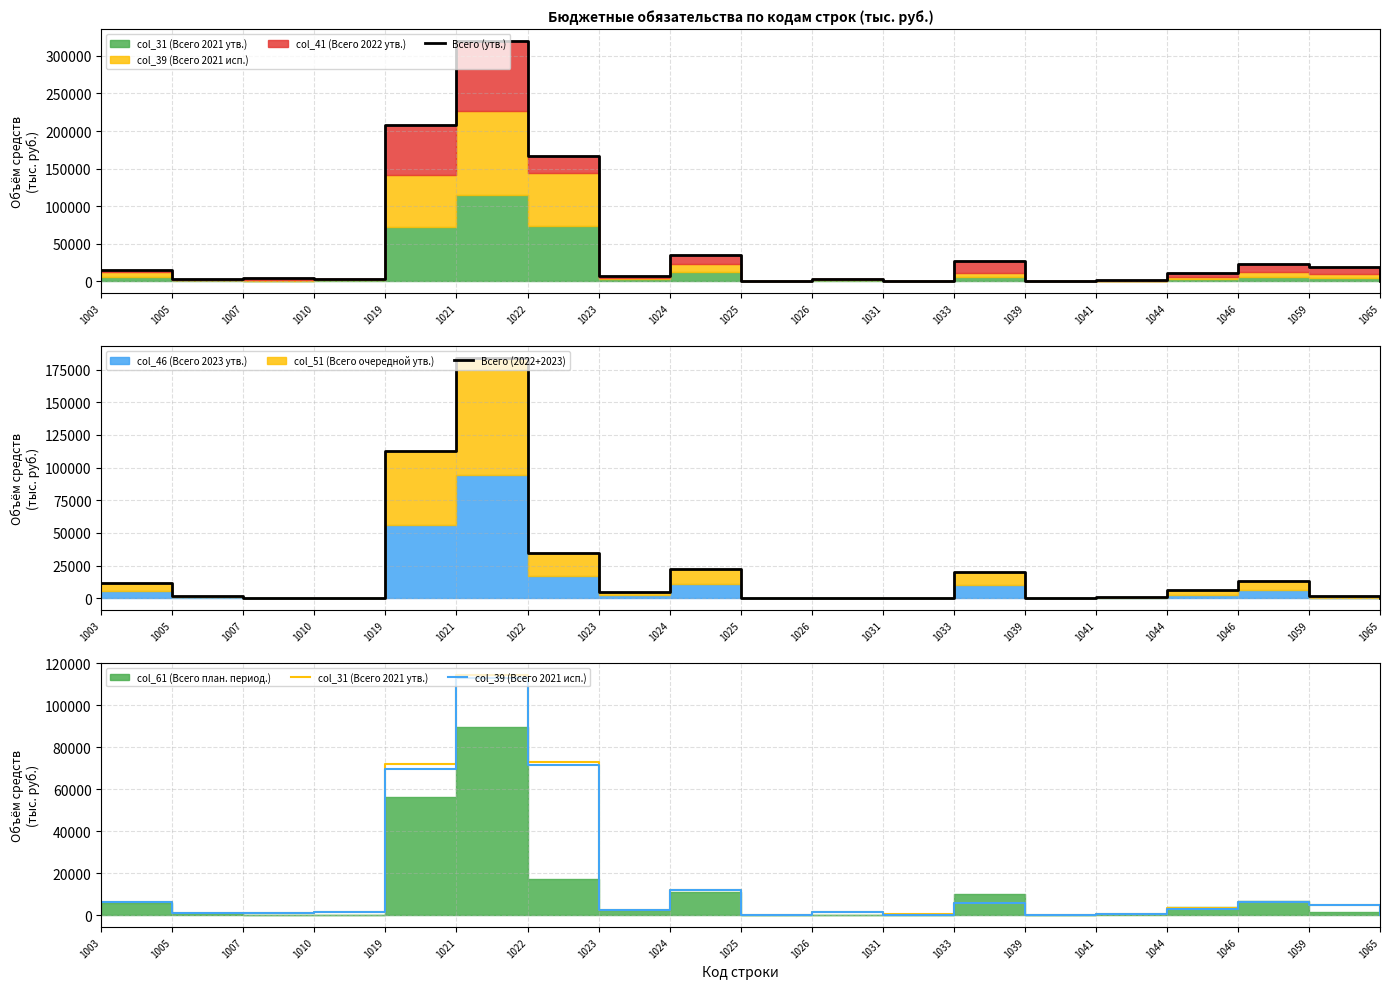

Does the chart display data point markers on the line(s)?

No